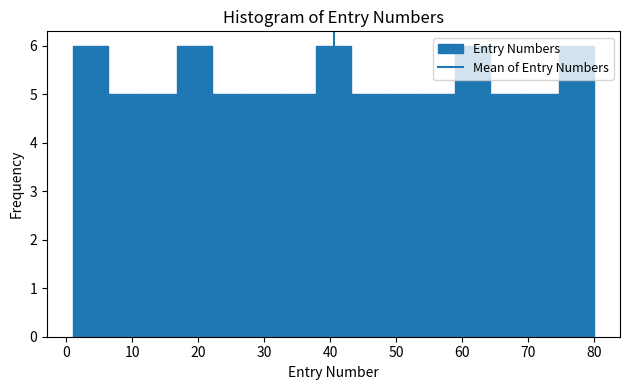

Reading left to right, transcribe this chart: for each bar, give the range it covers on the x-axis and its height. Neither the bar edges nor the heights are printed on the chart, so give them approximately, as read against the axes.

1 to 6: 6
6 to 12: 5
12 to 17: 5
17 to 22: 6
22 to 27: 5
27 to 33: 5
33 to 38: 5
38 to 43: 6
43 to 48: 5
48 to 54: 5
54 to 59: 5
59 to 64: 6
64 to 69: 5
69 to 75: 5
75 to 80: 6